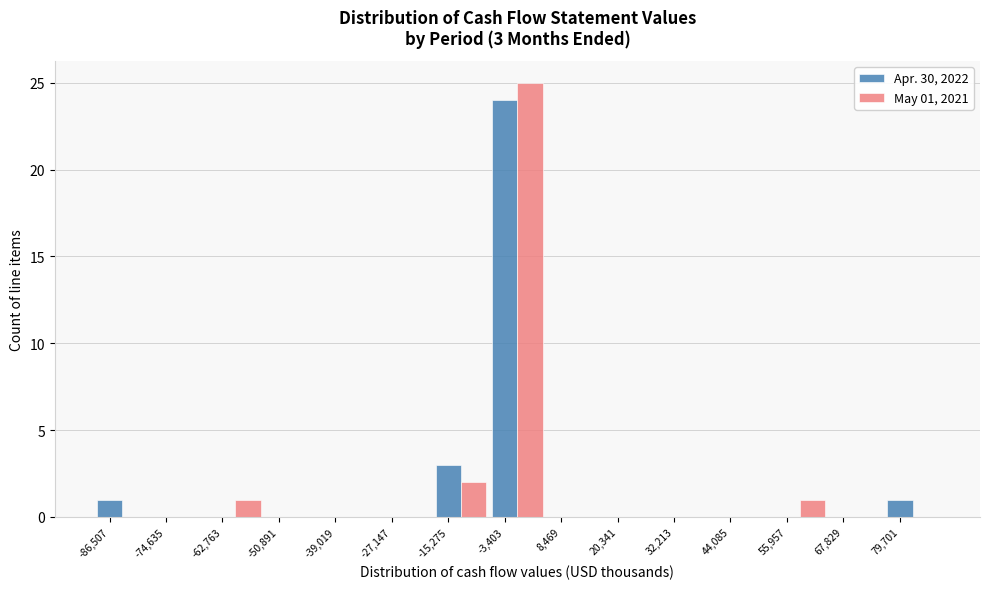

Which category has the highest value in the Apr. 30, 2022 series?

-3,403